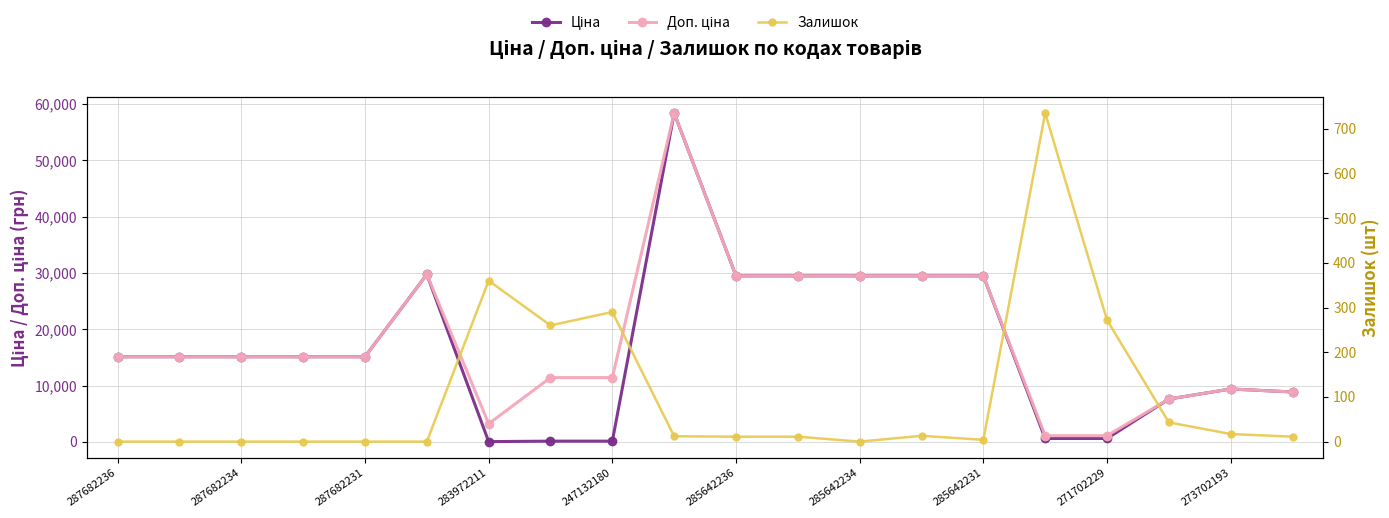

How many data points does each series have?

20